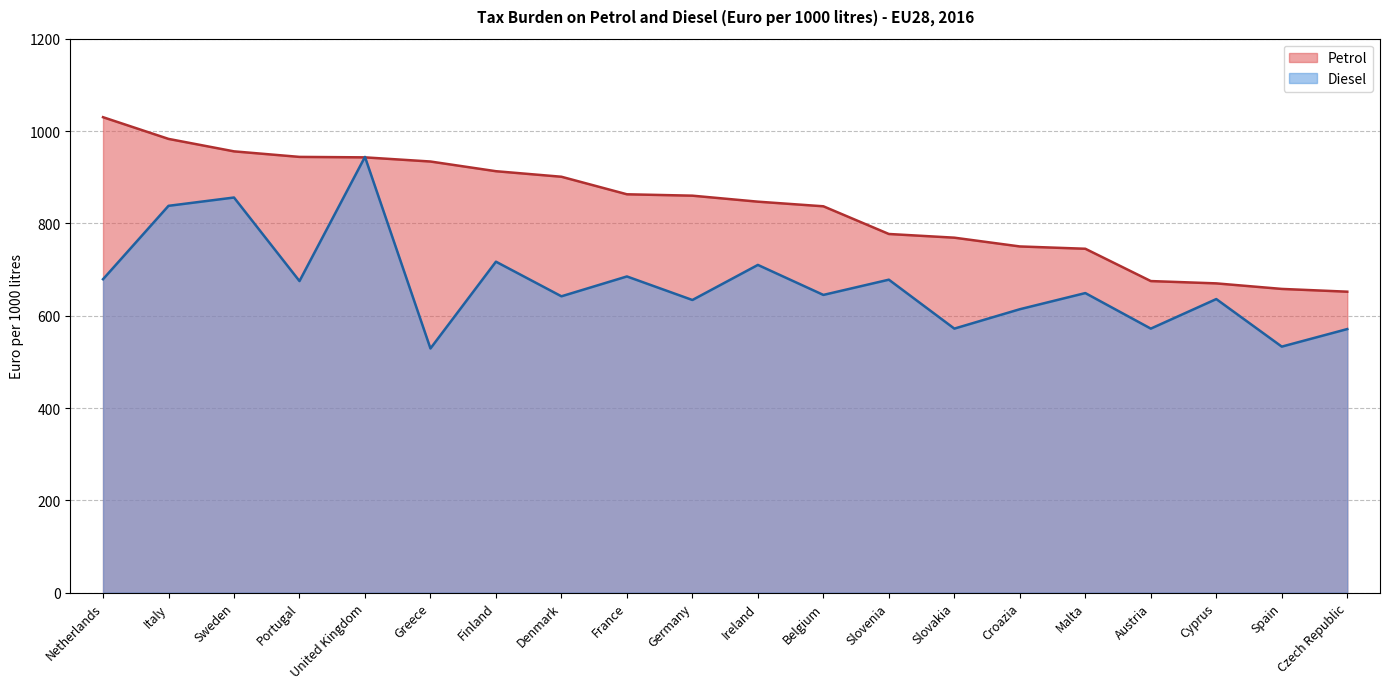

How many lines are shown in the chart?

2